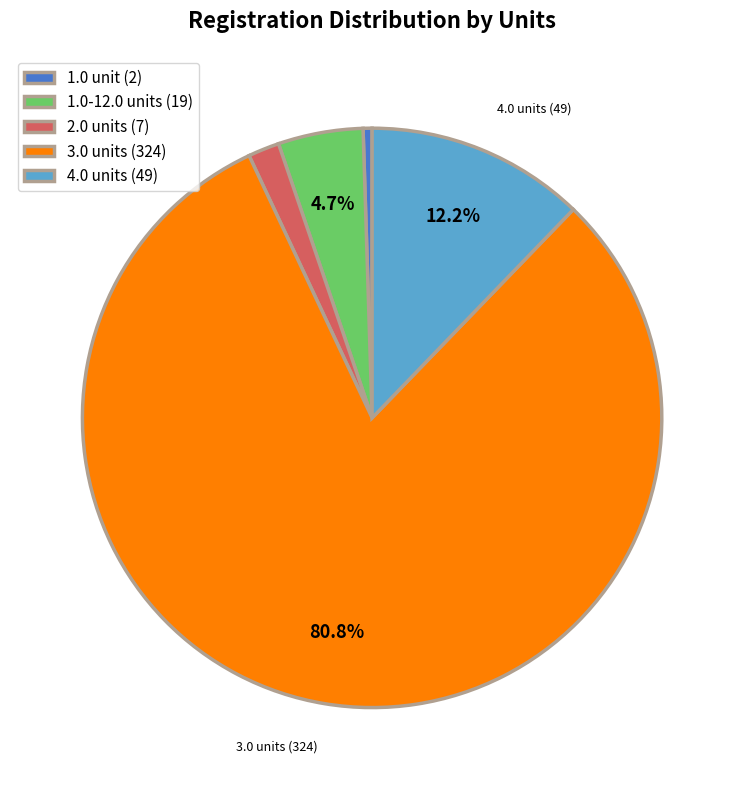

Count the number of slices in the pie.

5